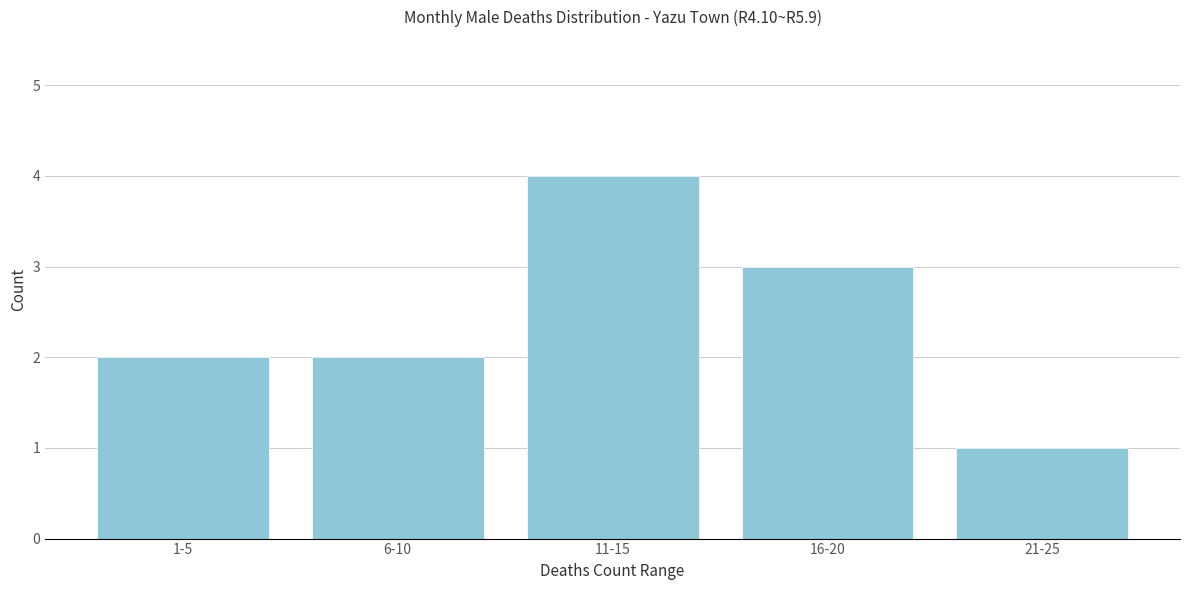

Reading left to right, extract all data points from this chart.

2	2	4	3	1